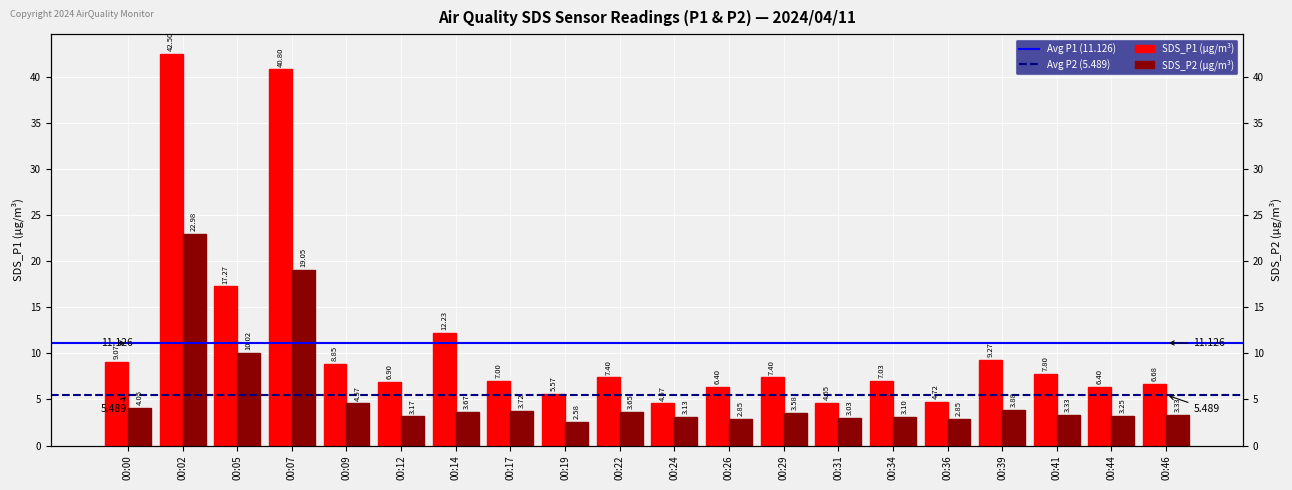

What is the approximate value of SDS_P1 at 00:34?

7.0